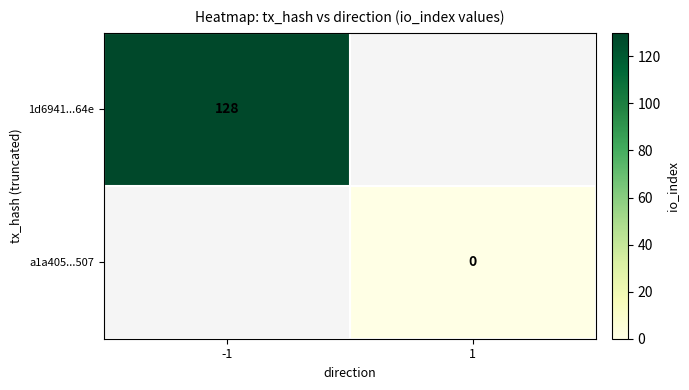

Is the value of 1d6941...64e at -1 greater than the value of a1a405...507 at 1?

Yes